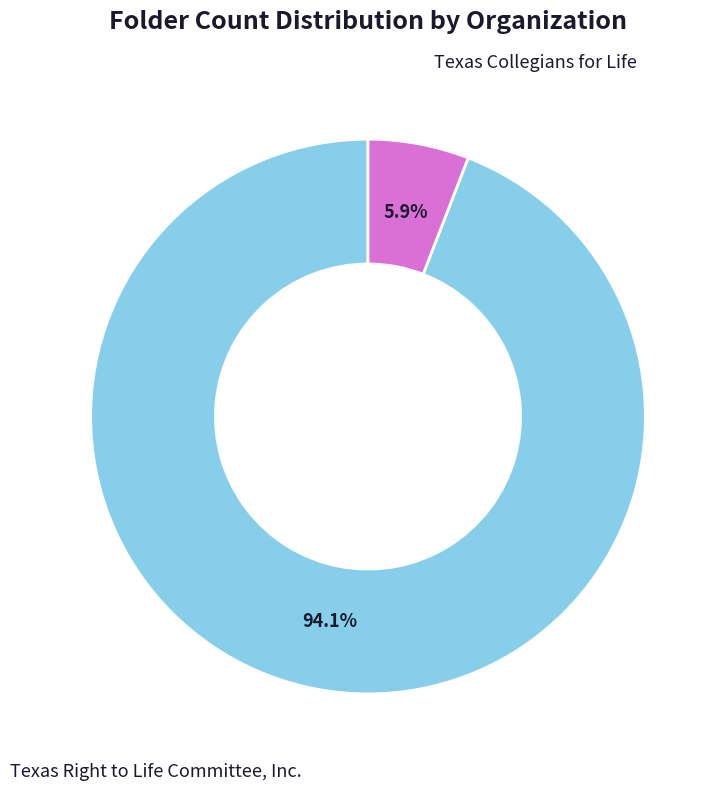

Is there a majority slice in this chart?

Yes